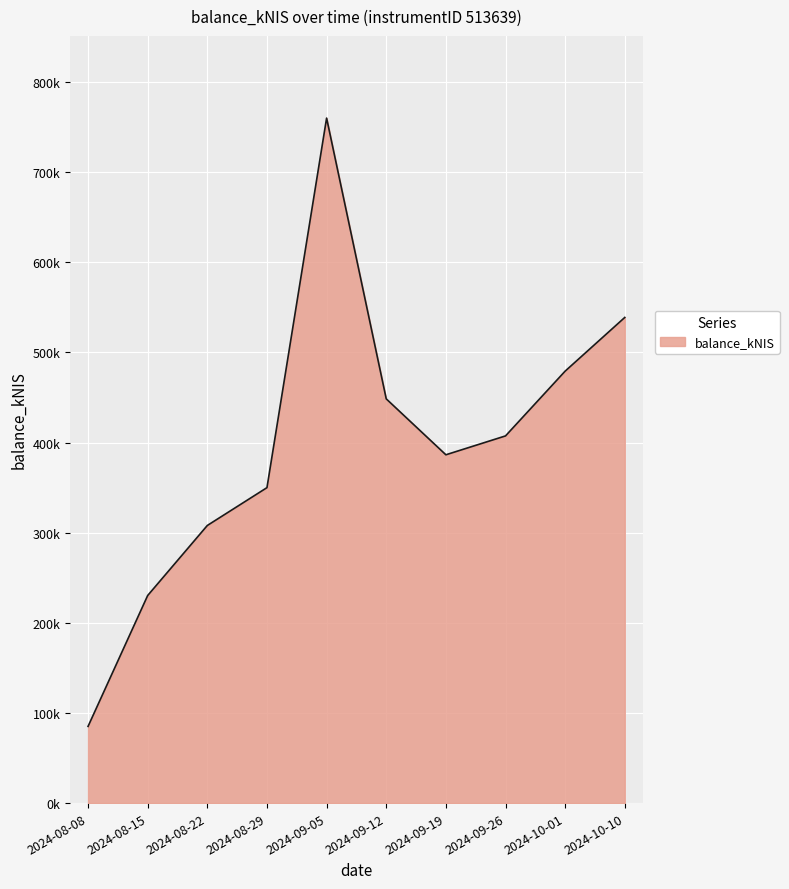

List the labels in order of value, largest first.

2024-09-05, 2024-10-10, 2024-10-01, 2024-09-12, 2024-09-26, 2024-09-19, 2024-08-29, 2024-08-22, 2024-08-15, 2024-08-08